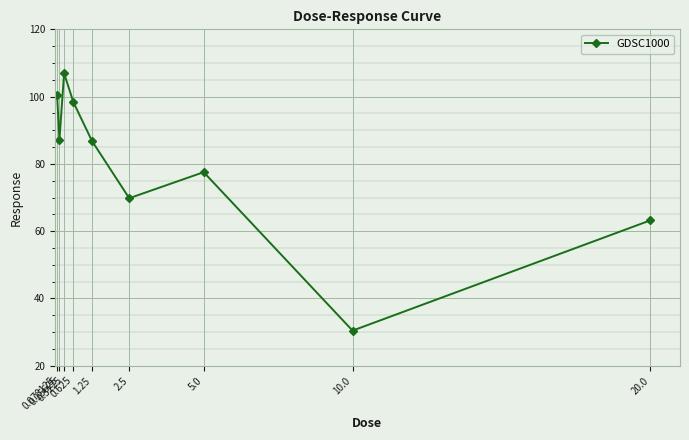

Count the number of values greater than 86.

5